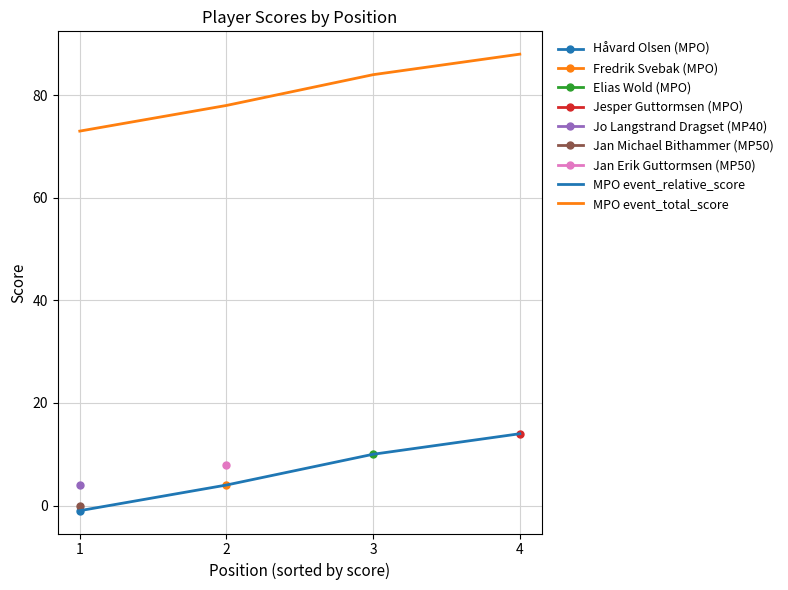

At how many categories does at least one series exceed 0?

4